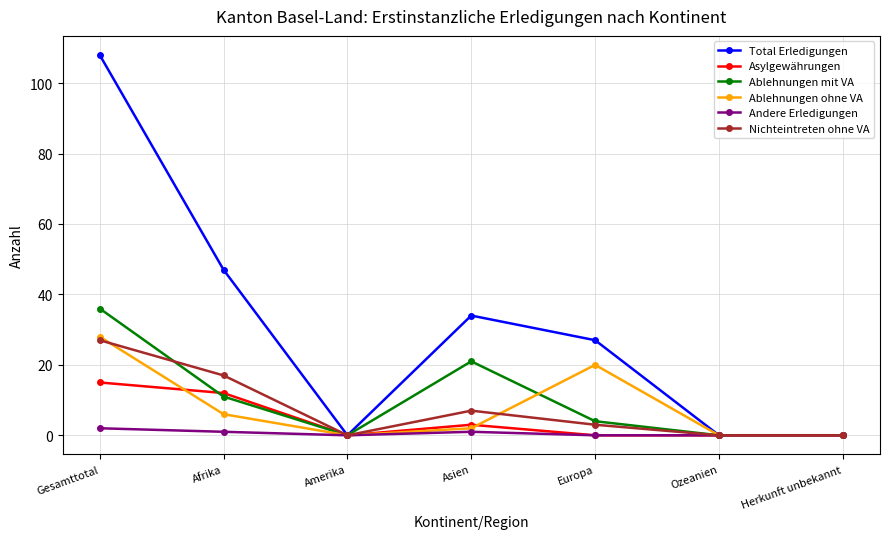

Which series has the largest total across all categories?

Total Erledigungen